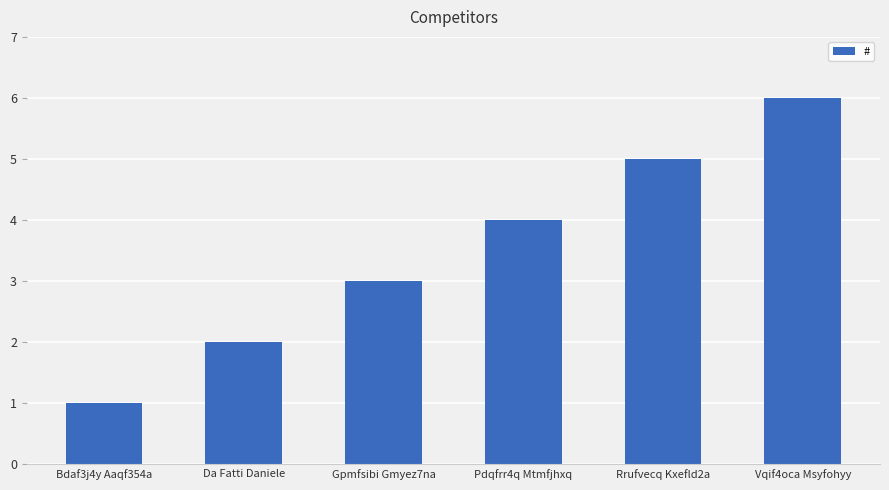

The value at Vqif4oca Msyfohyy is 6. True or false?

True